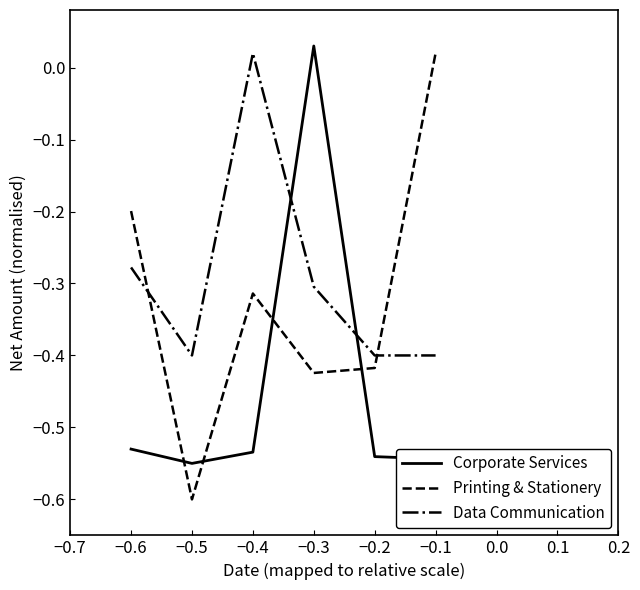

Where does the Printing & Stationery series first go above 0?

−0.1